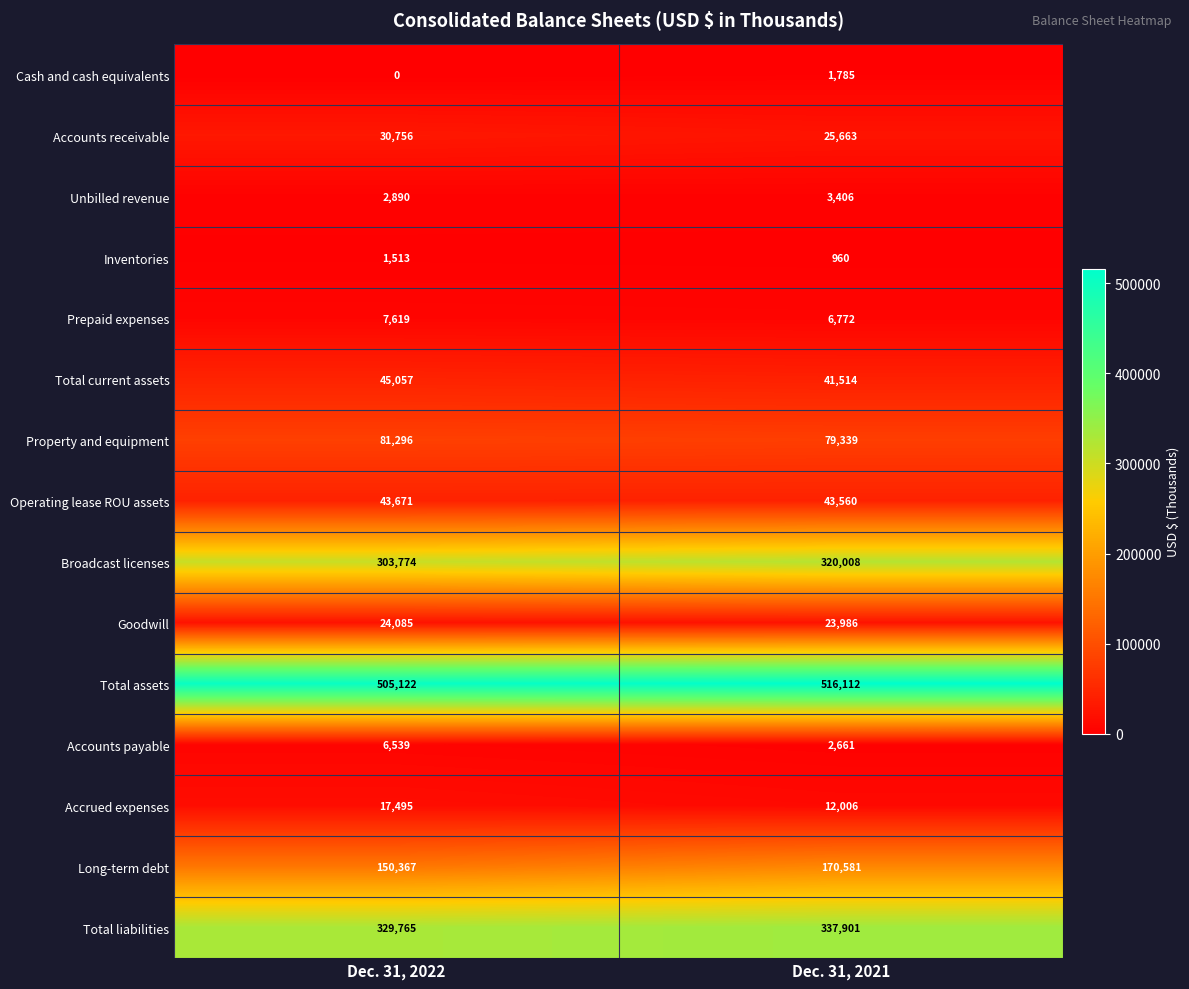

List the series in order of their peak value, lowest first.

Inventories, Cash and cash equivalents, Unbilled revenue, Accounts payable, Prepaid expenses, Accrued expenses, Goodwill, Accounts receivable, Operating lease ROU assets, Total current assets, Property and equipment, Long-term debt, Broadcast licenses, Total liabilities, Total assets